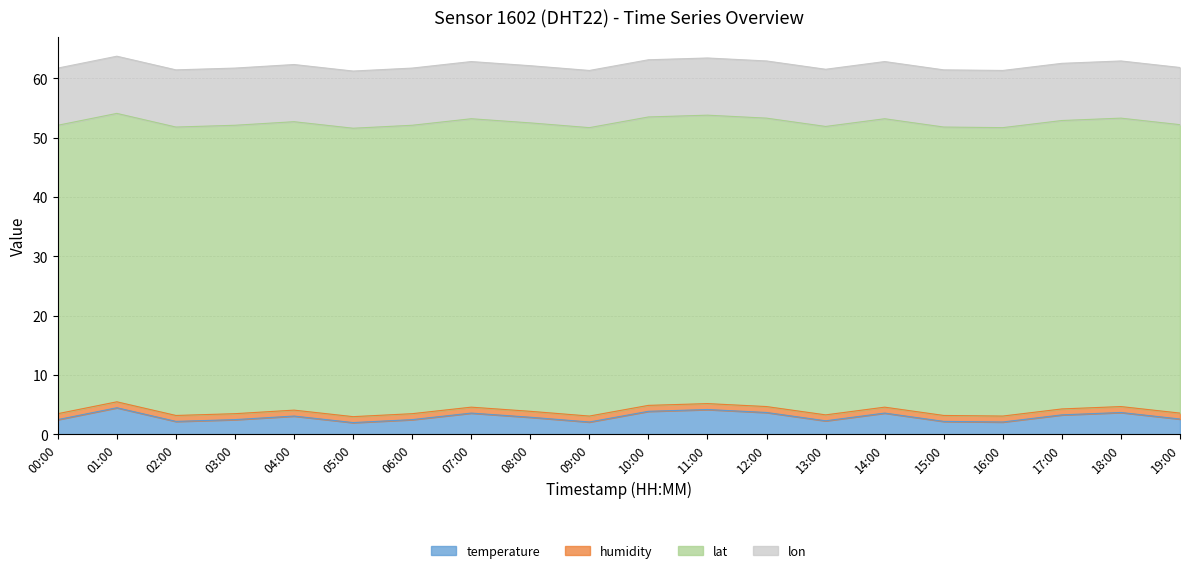

What is the difference between the highest and lowest values at 00:00?

47.6